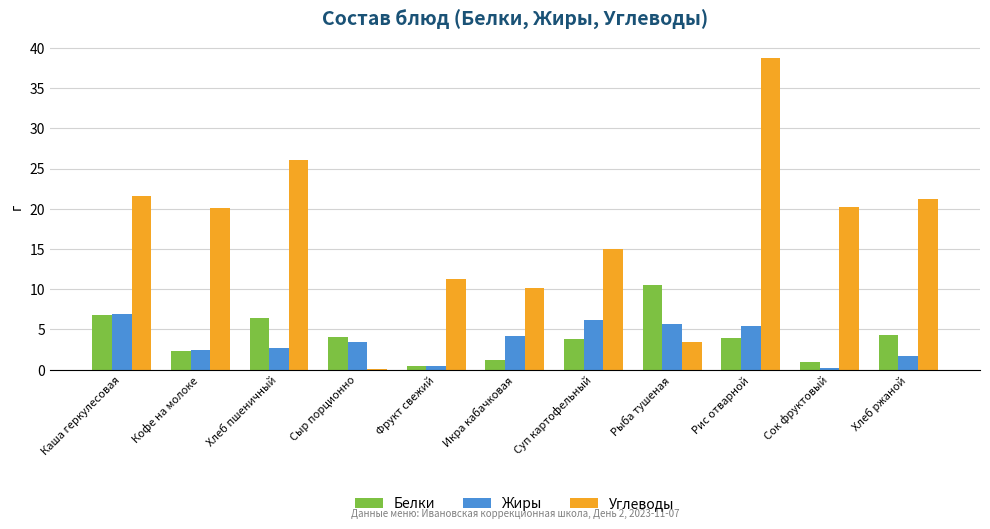

Is it true that Жиры equals 8.8 at Рыба тушеная?

False